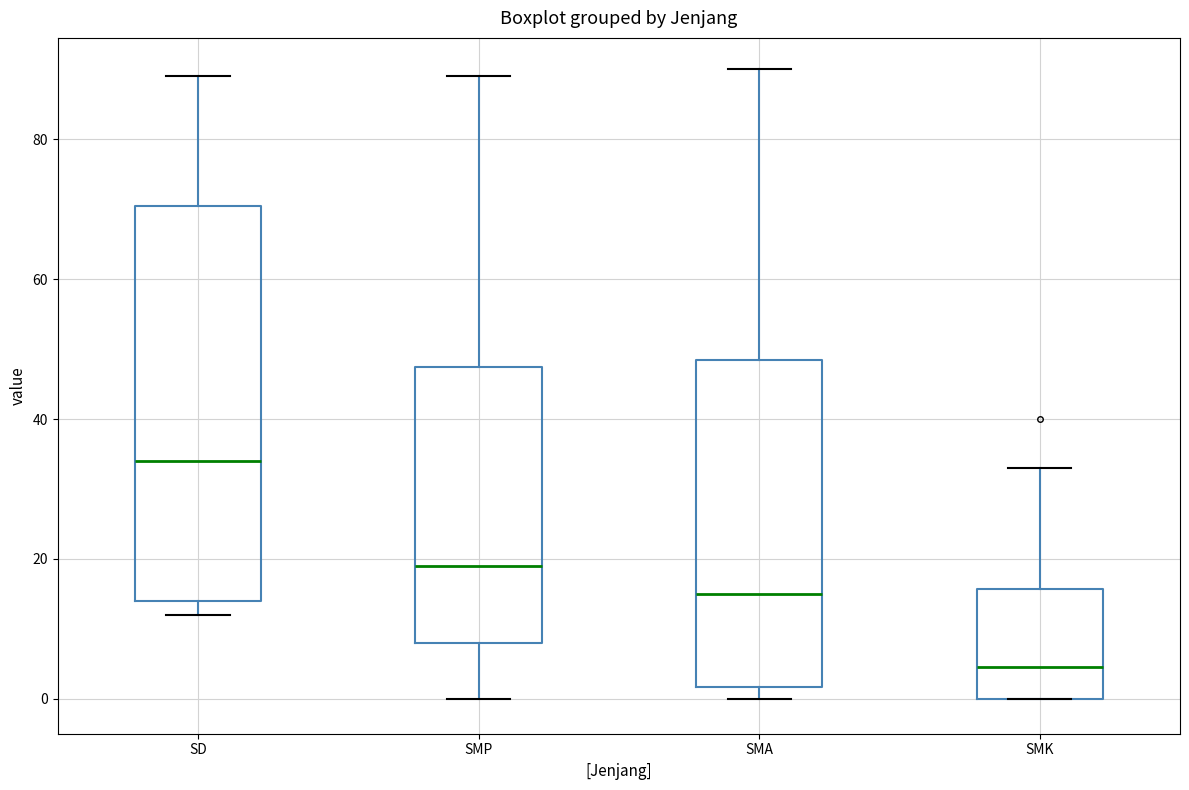

Reading left to right, read every box against the y-axis: the position of its median line, the range the box covers, and the ends of its whiskers. The values are not printed on the chart, so give them approximately, as read against the axis.

SD: median 34, box 14 to 70, whiskers 12 to 90
SMP: median 20, box 8 to 48, whiskers 0 to 90
SMA: median 16, box 2 to 48, whiskers 0 to 90
SMK: median 4, box 0 to 16, whiskers 0 to 34